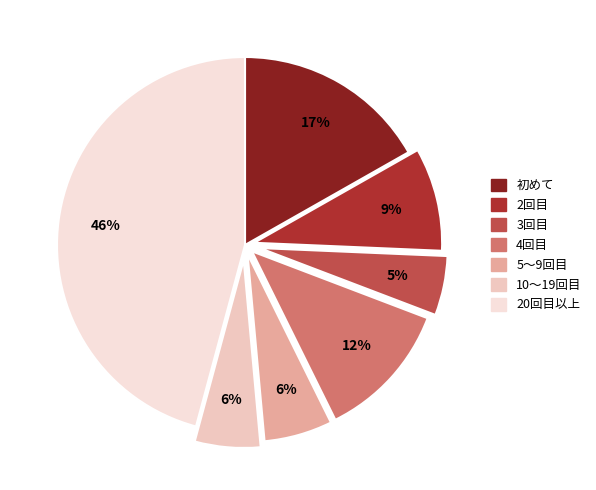

Which category has the smallest portion of the pie?

3回目